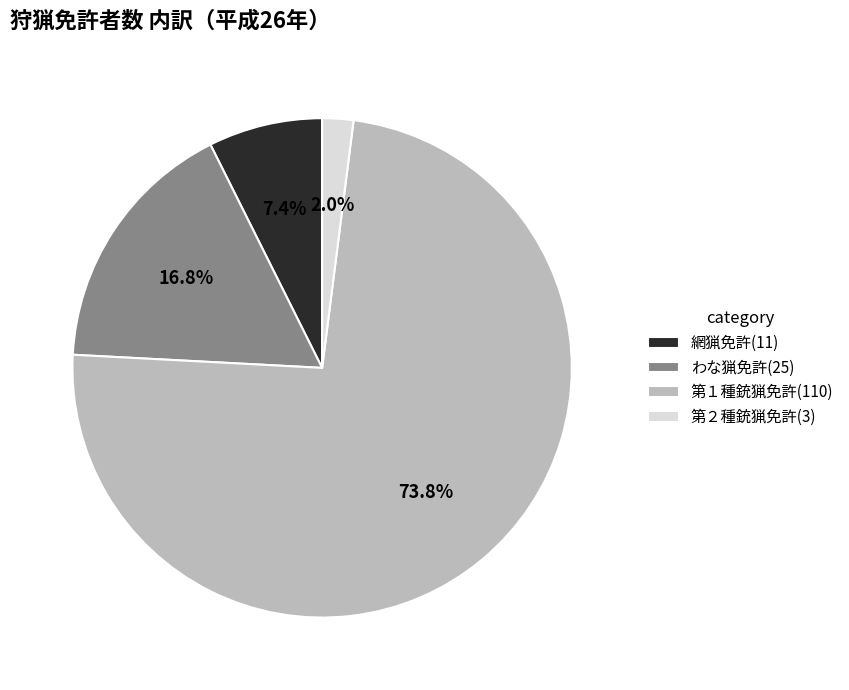

To the nearest percent, what portion does 第２種銃猟免許 represent?

2%